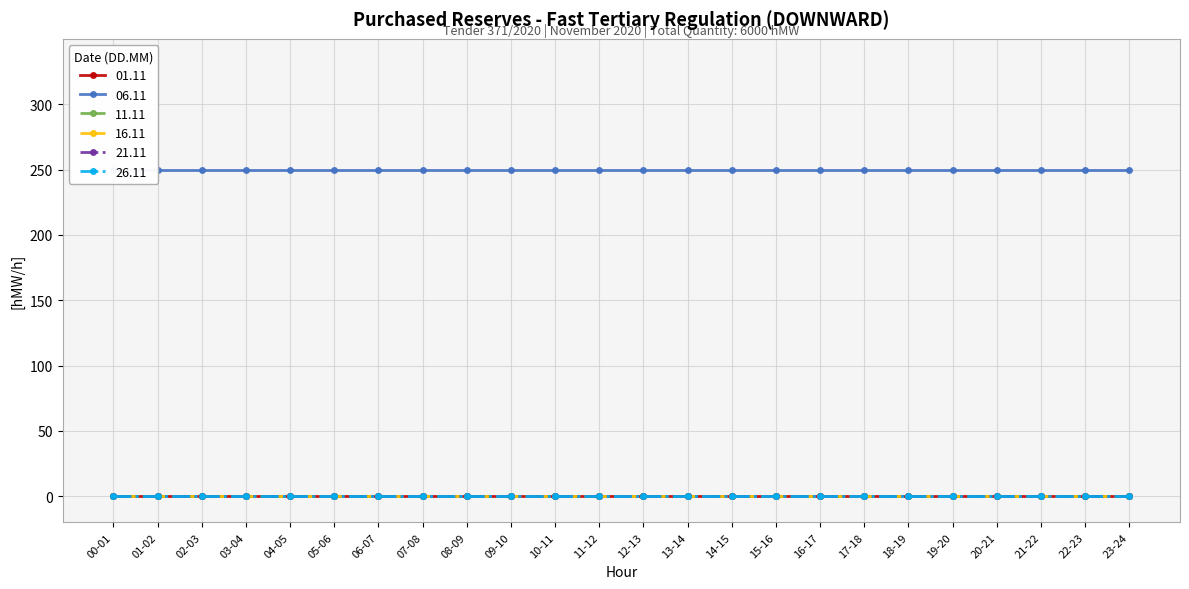

True or false: 16.11 has a value of 0 at 11-12.

True